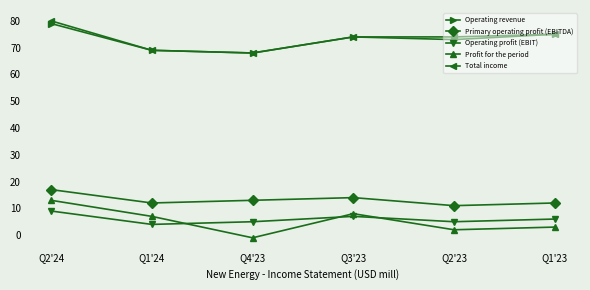

What is the difference between the maximum and minimum values in the Primary operating profit (EBITDA) series?

6